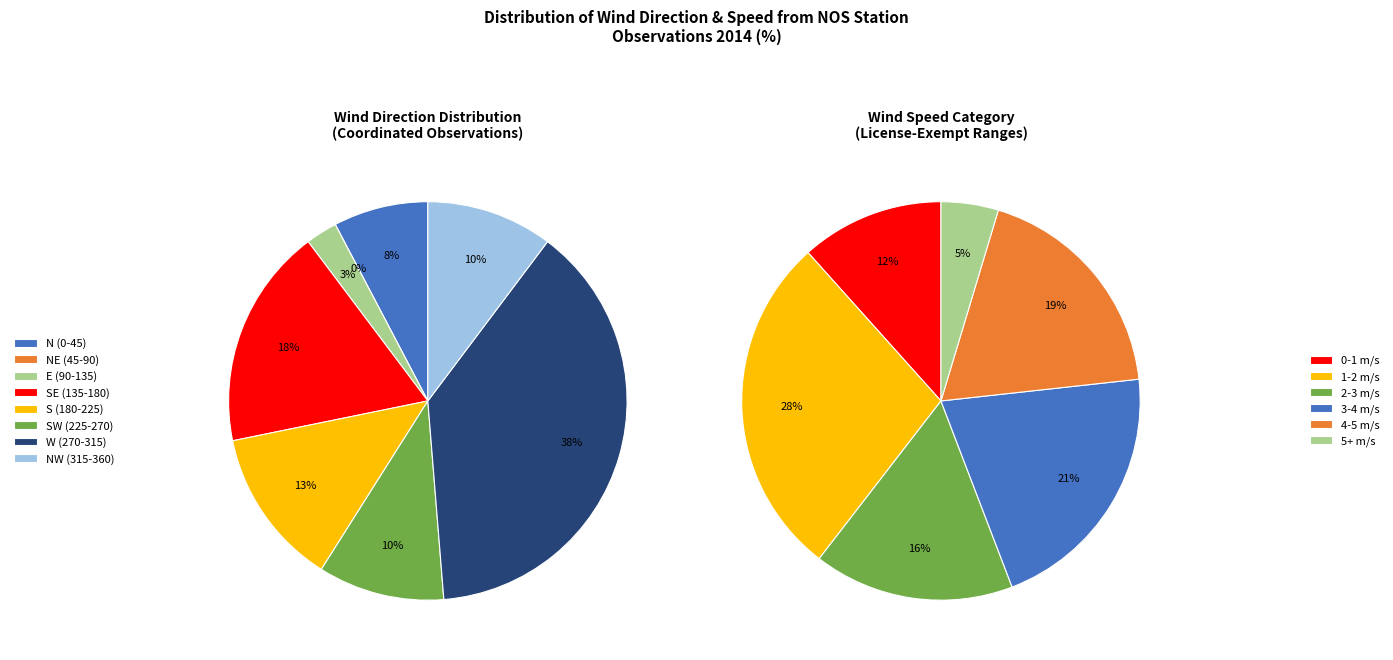

Is there a majority slice in this chart?

No